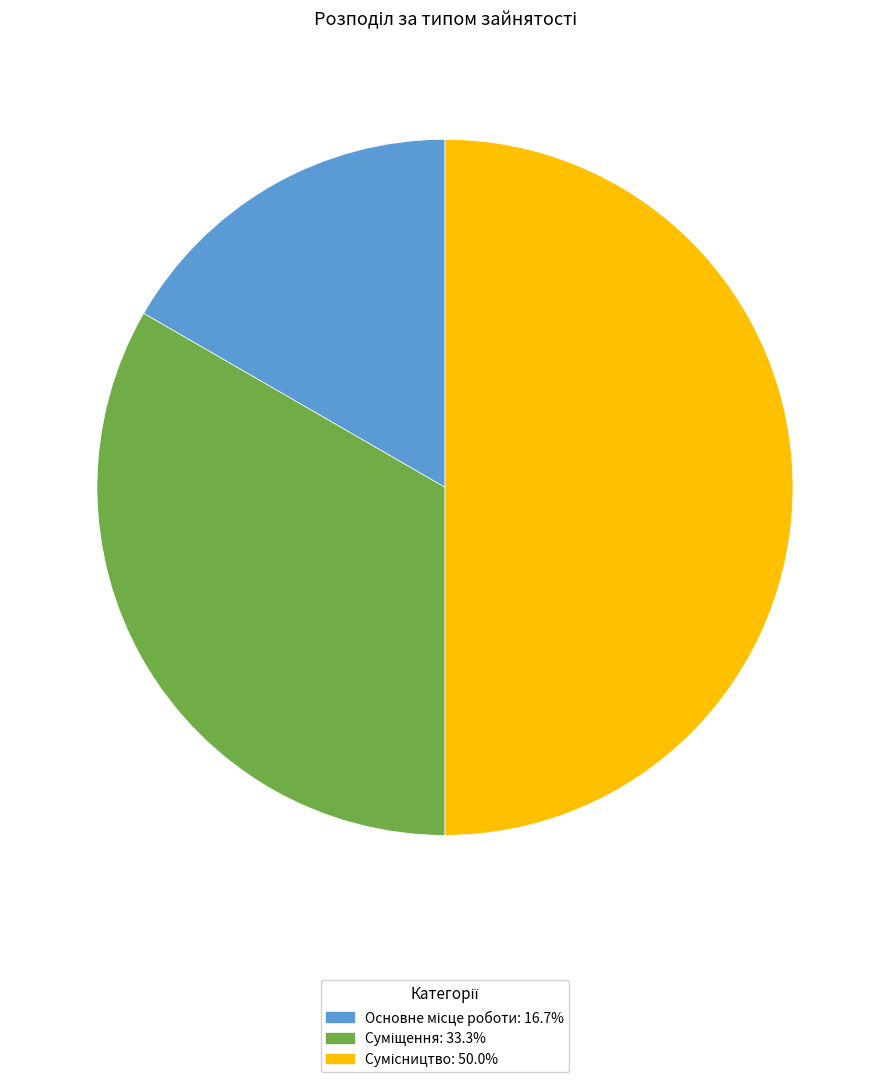

To the nearest percent, what is the average slice percentage?

33%